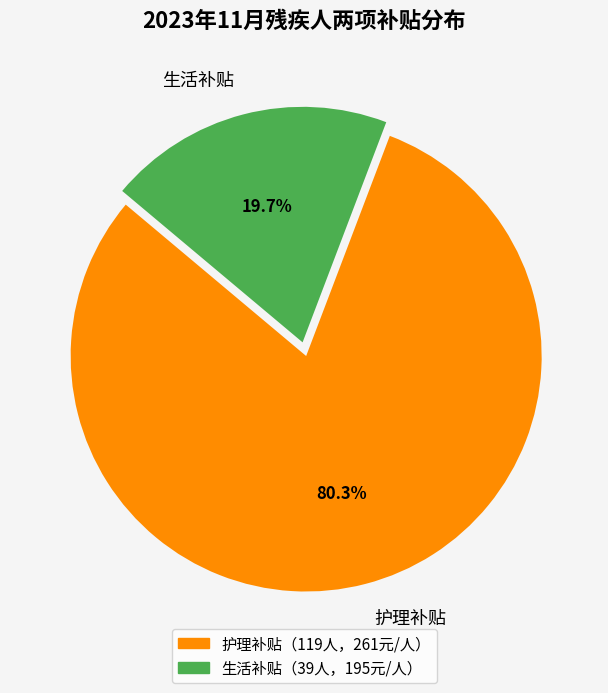

To the nearest percent, what portion does 护理补贴 represent?

80%